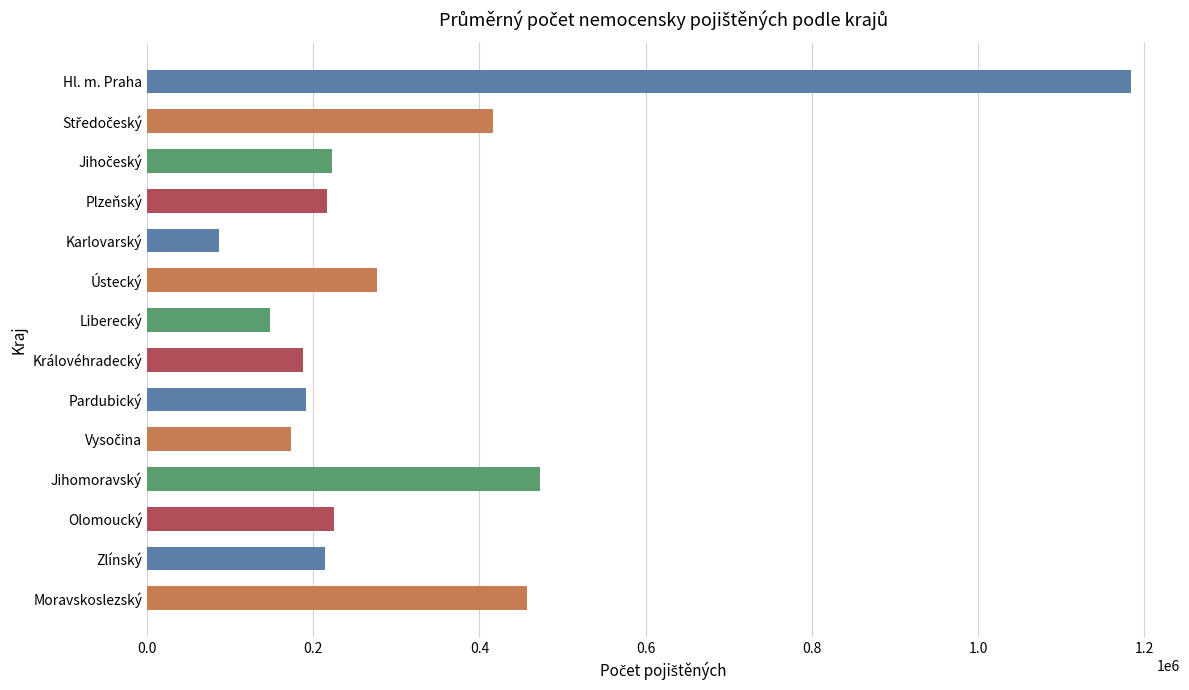

What is the sum of the values at Jihomoravský and Karlovarský?

558973